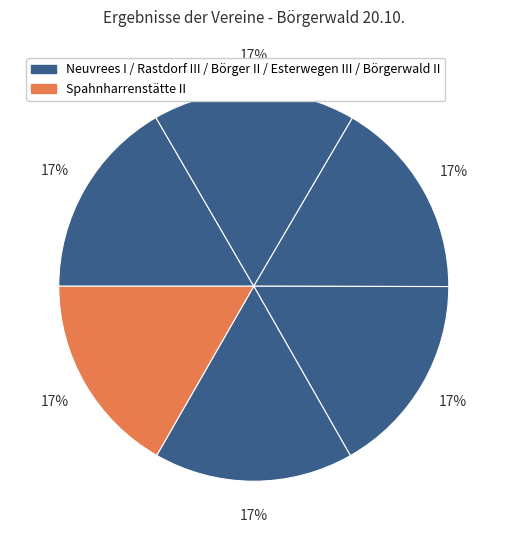

Is there a majority slice in this chart?

No